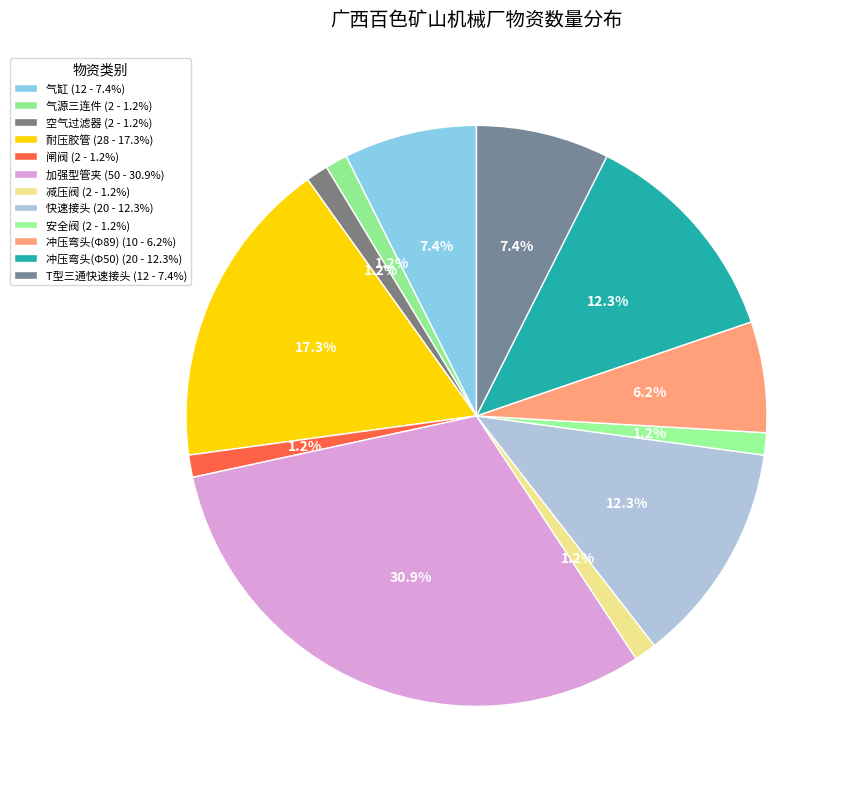

How many slices are in this pie chart?

12